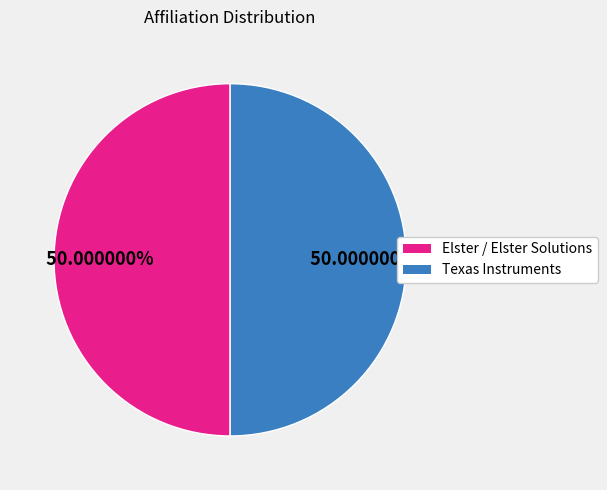

Which category has the biggest portion of the pie?

Elster Solutions